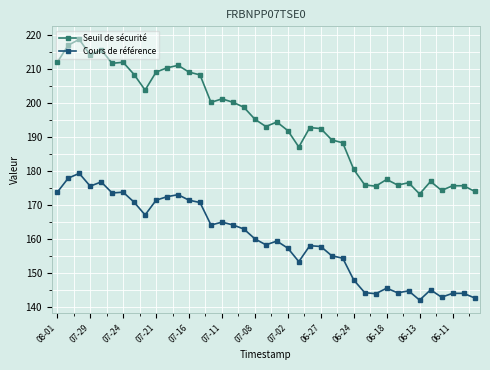

What is the greatest value displayed?

218.7